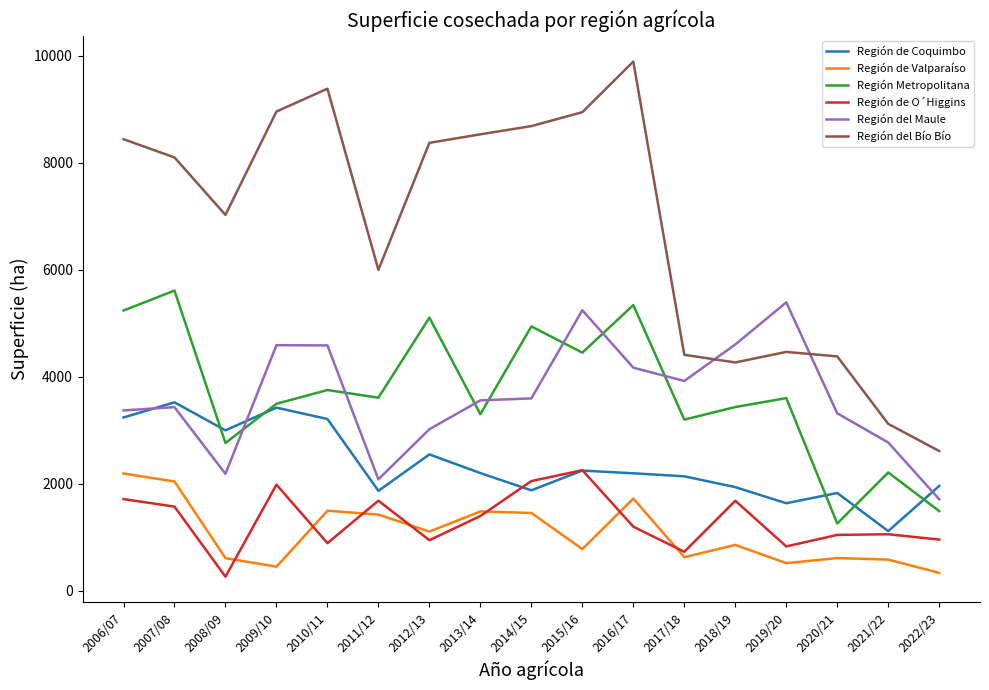

True or false: Región de Valparaíso and Región del Maule cross at least once.

False